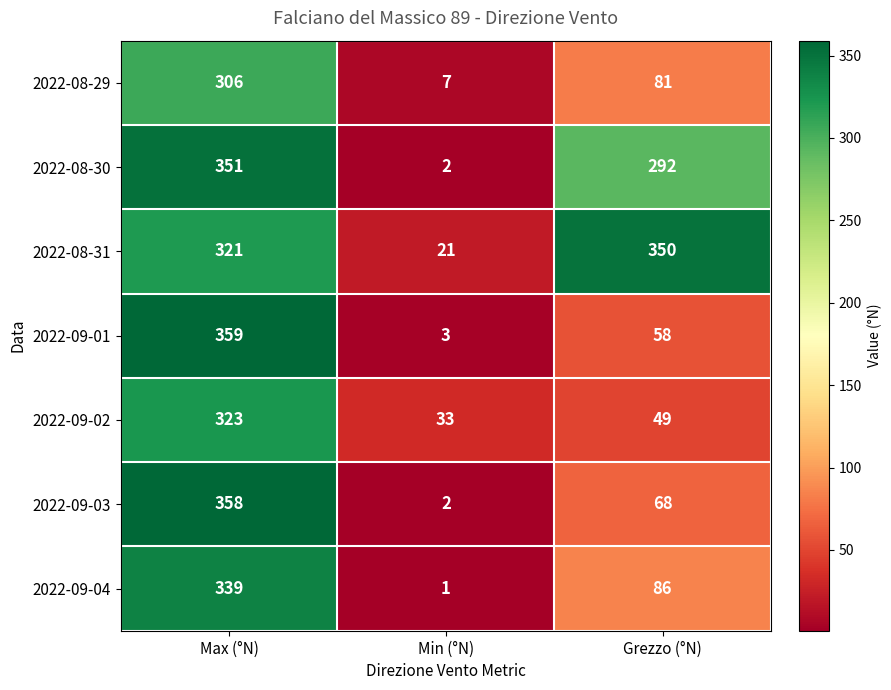

How many series are shown in this chart?

7